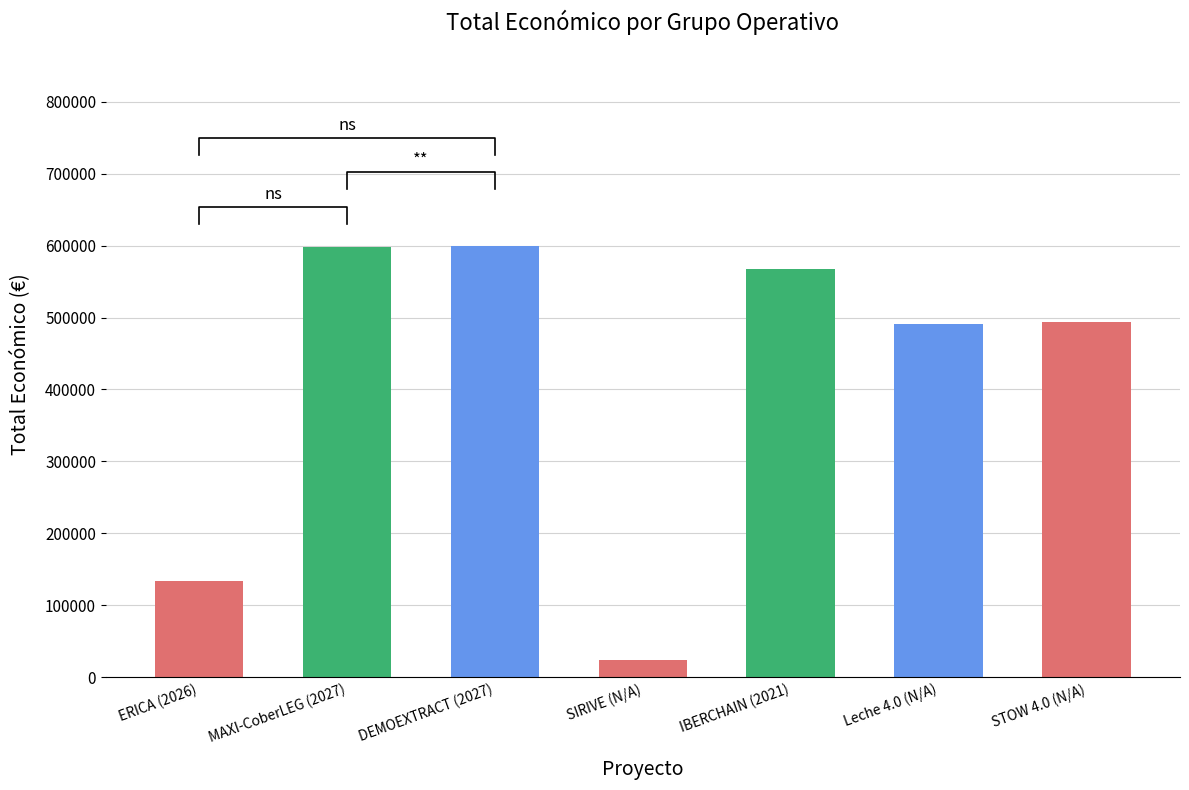

What is the label of the 2nd bar from the right?

Leche 4.0 (N/A)